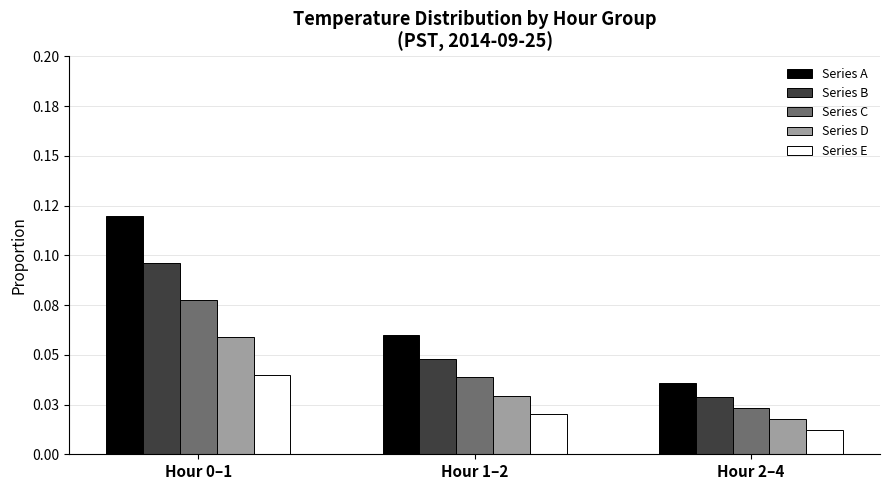

Reading left to right, list all the values displayed in this chart.

Series A: Hour 0–1=0.1	Hour 1–2=0.1	Hour 2–4=0.0
Series B: Hour 0–1=0.1	Hour 1–2=0.0	Hour 2–4=0.0
Series C: Hour 0–1=0.1	Hour 1–2=0.0	Hour 2–4=0.0
Series D: Hour 0–1=0.1	Hour 1–2=0.0	Hour 2–4=0.0
Series E: Hour 0–1=0.0	Hour 1–2=0.0	Hour 2–4=0.0